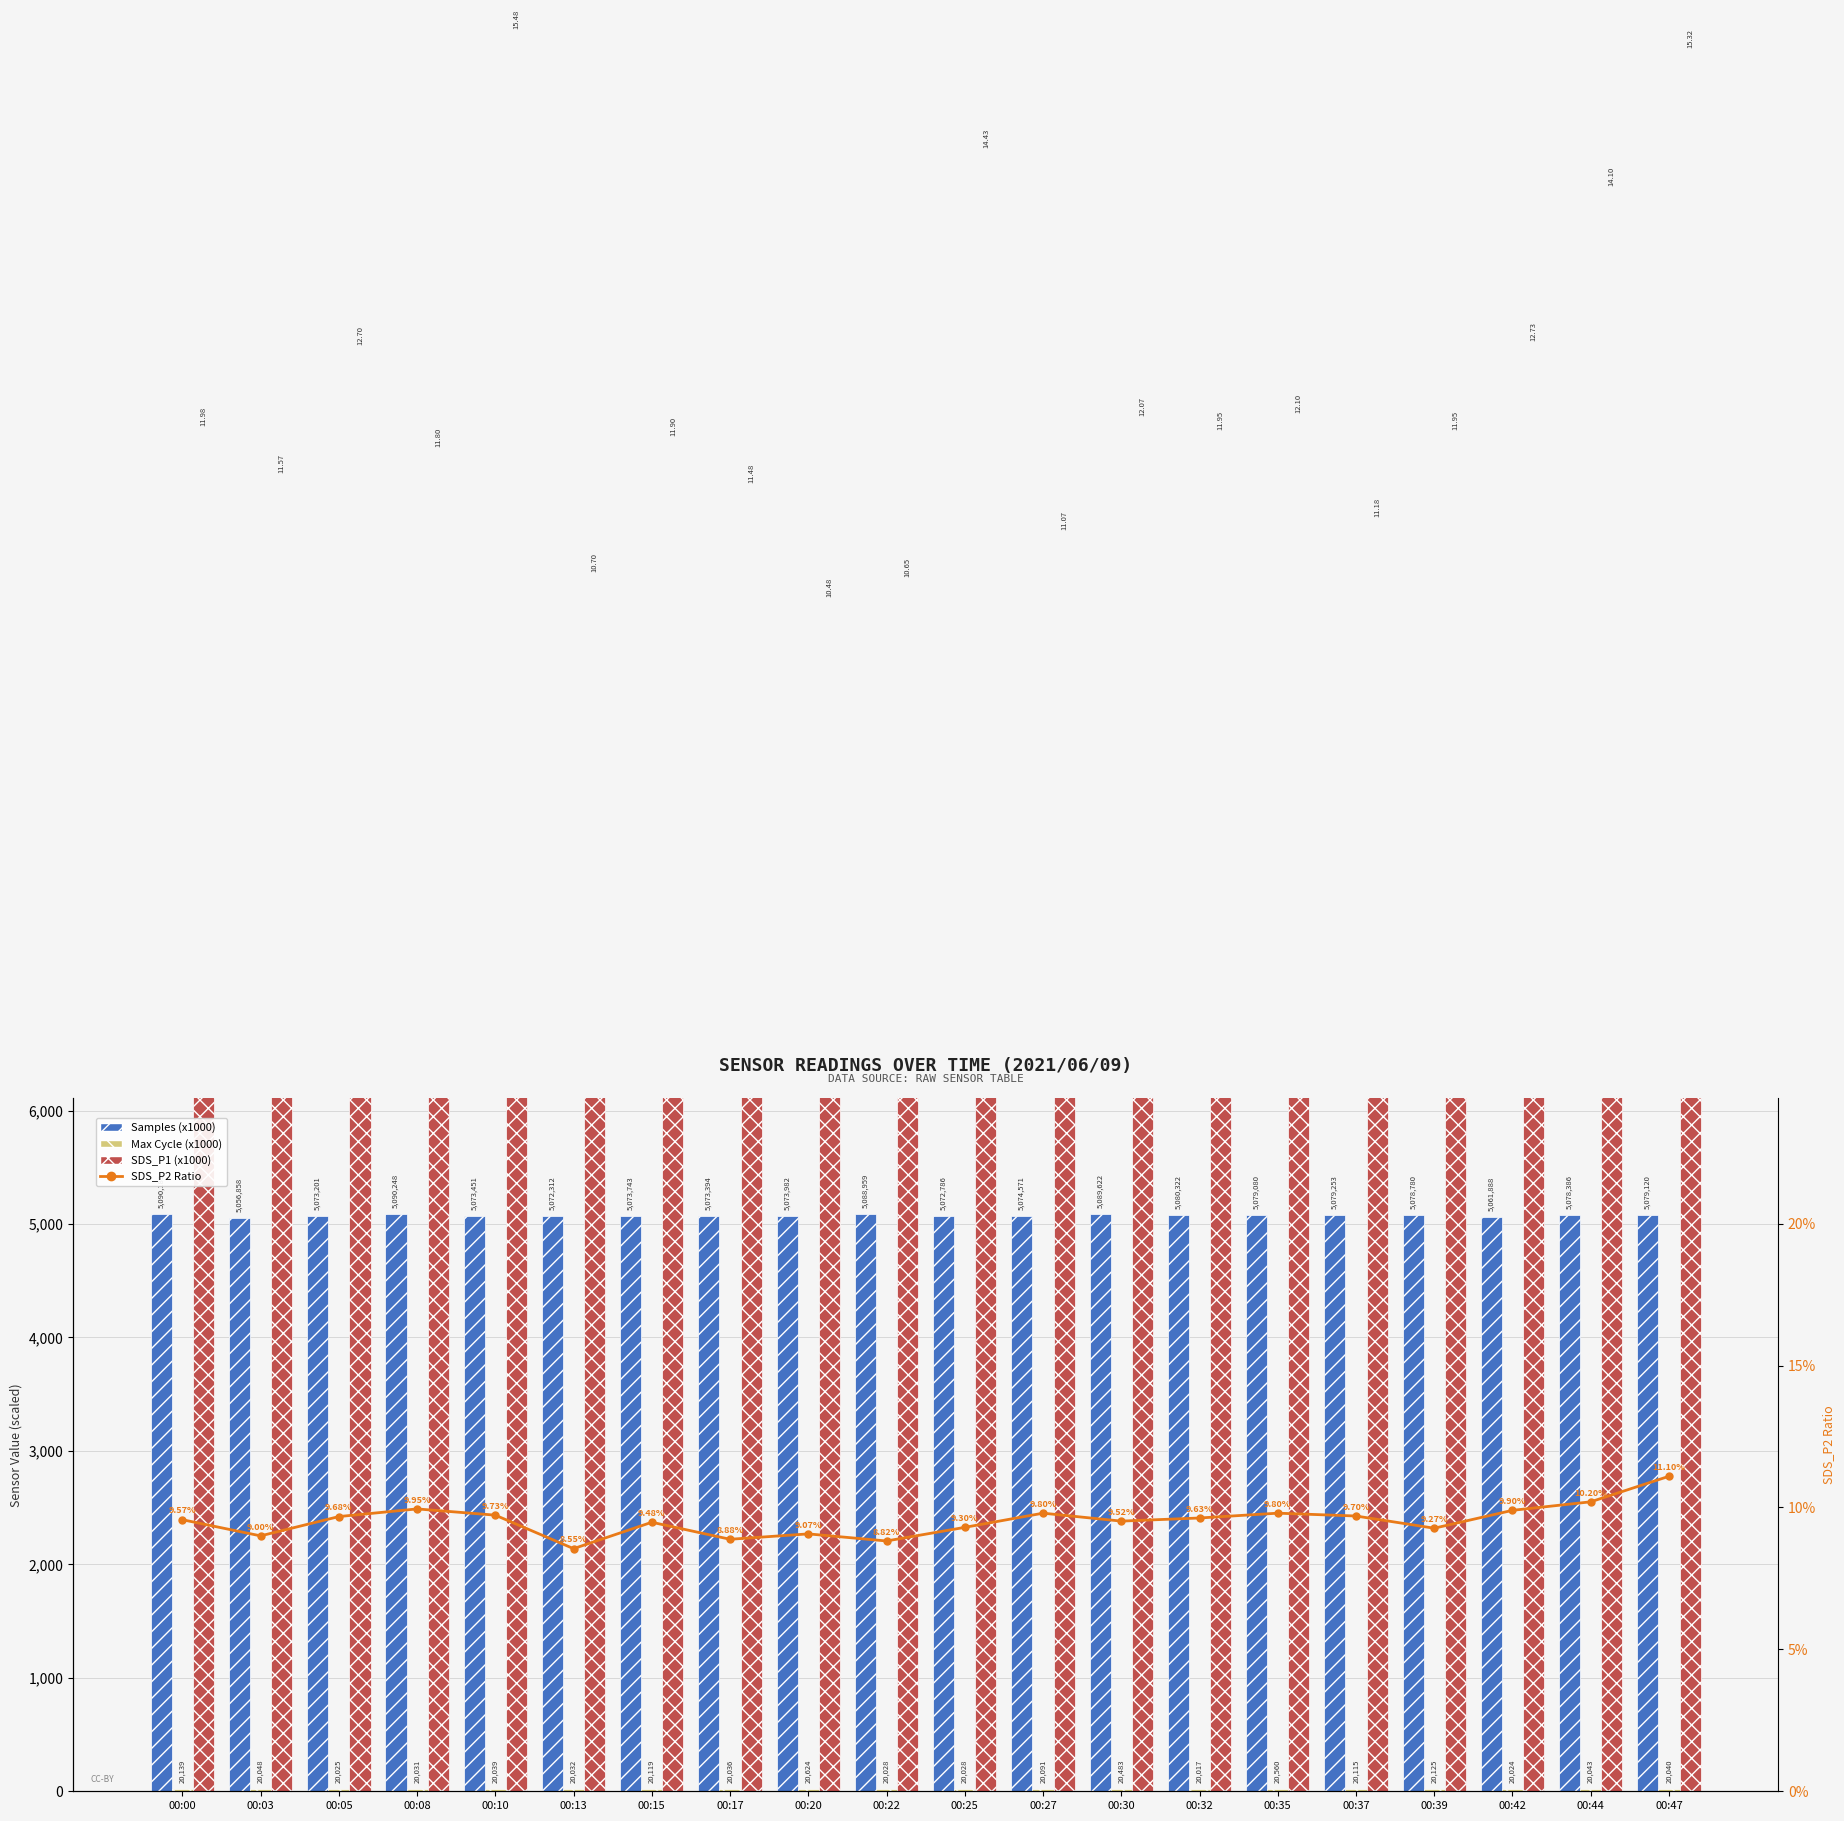

What is the value of the SDS_P2 (%) bar at the 6th from the left?

8.6